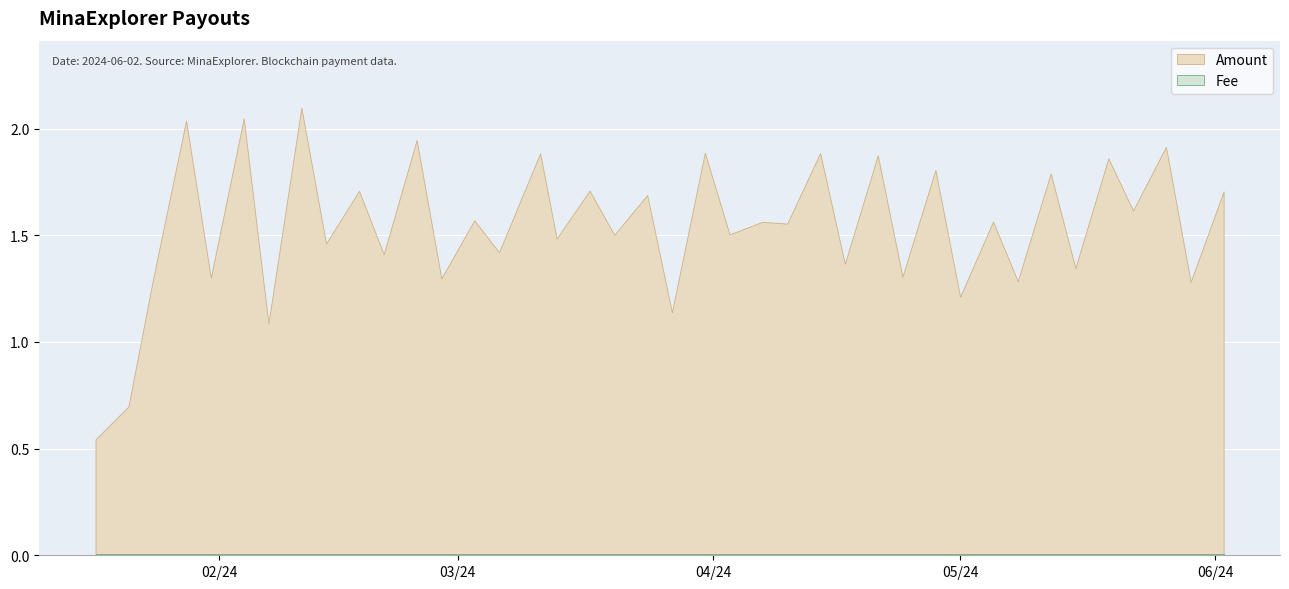

How many values in the Amount series are below 1?

2